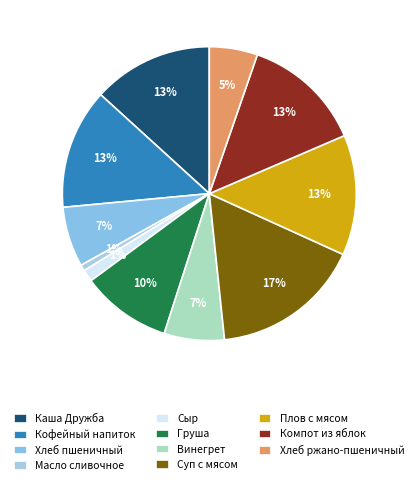

What percentage is the Хлеб пшеничный slice, to the nearest percent?

7%